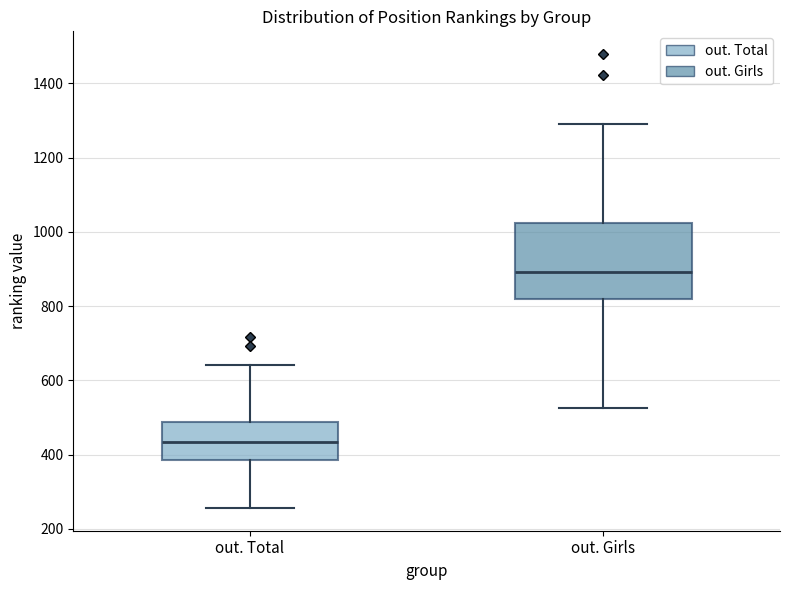

Where is the upper edge of the box for out. Girls on the y-axis? The values are not printed on the chart, so give them approximately, as read against the axis.

1020